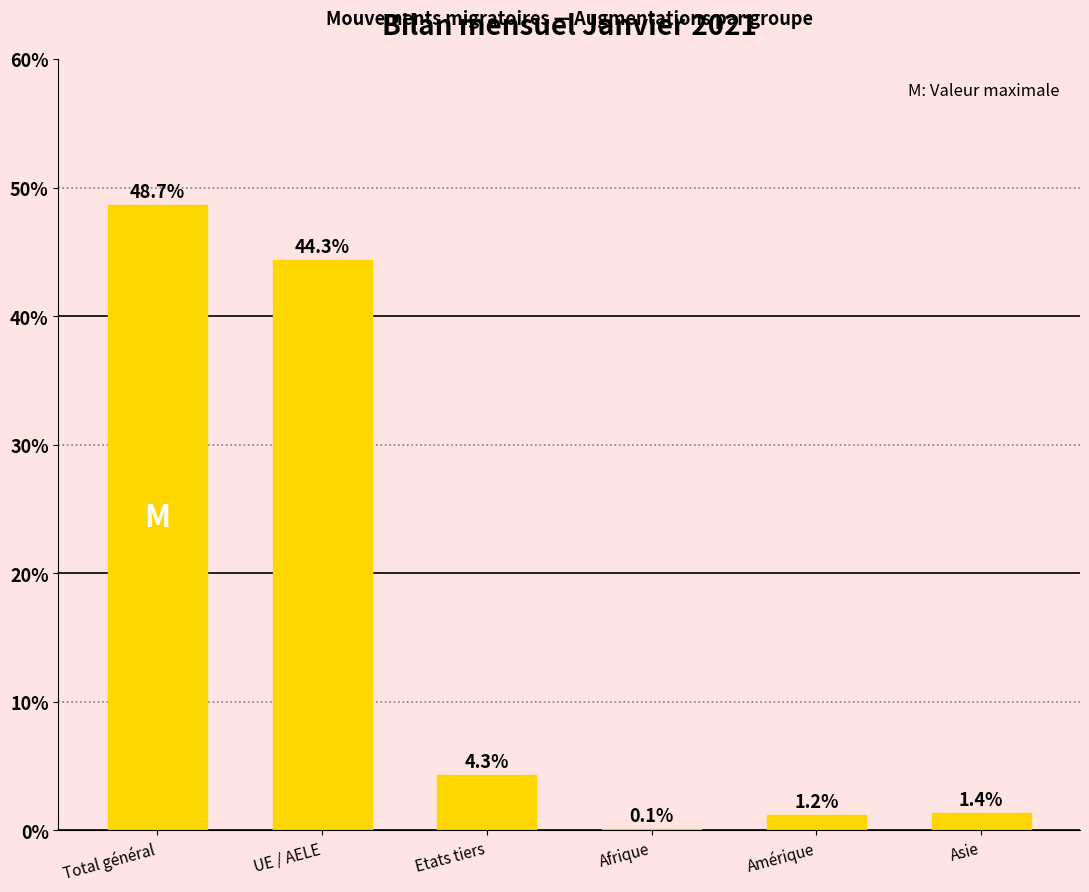

What is the average value?

16.7